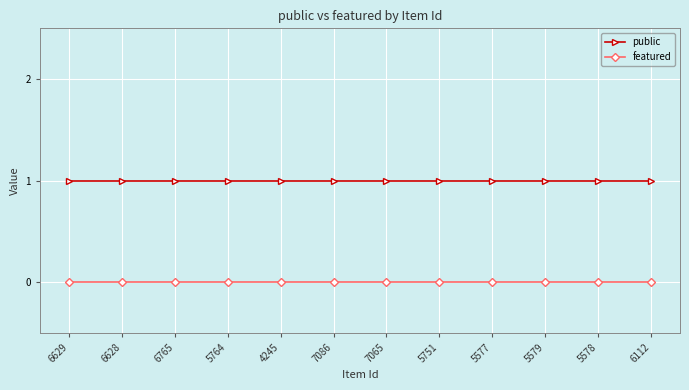

Reading left to right, extract all data points from this chart.

public: 1	1	1	1	1	1	1	1	1	1	1	1
featured: 0	0	0	0	0	0	0	0	0	0	0	0